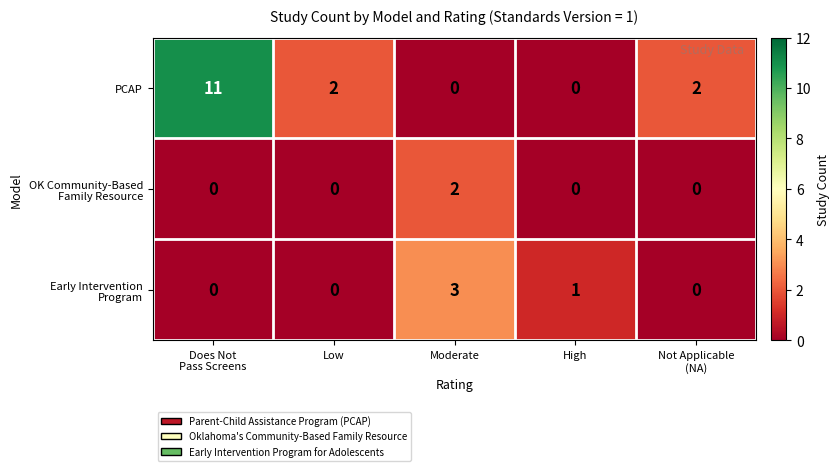

How many PCAP values are between 0 and 2?

4